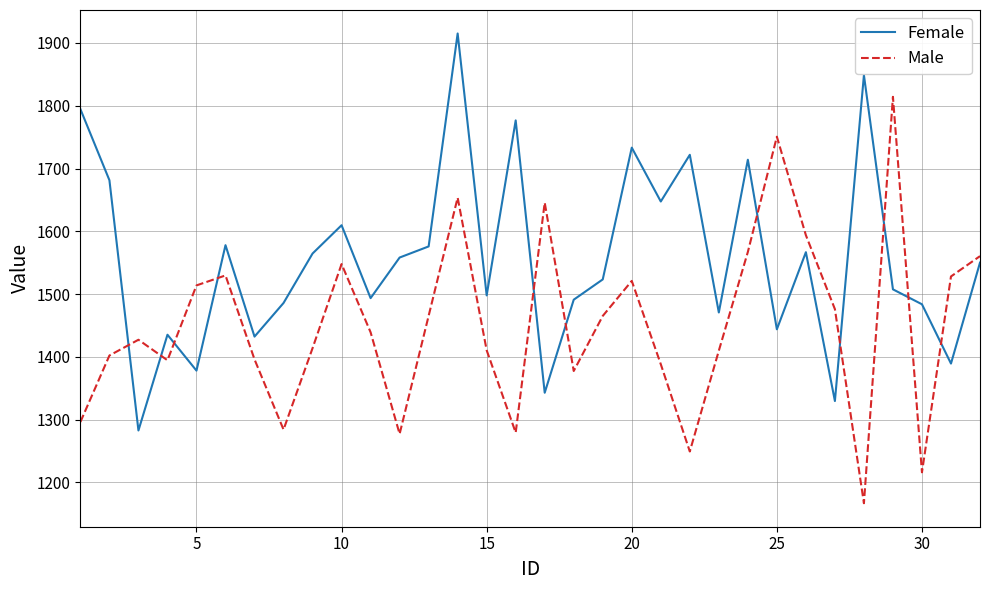

List the series in order of their overall mean, lowest first.

Male, Female